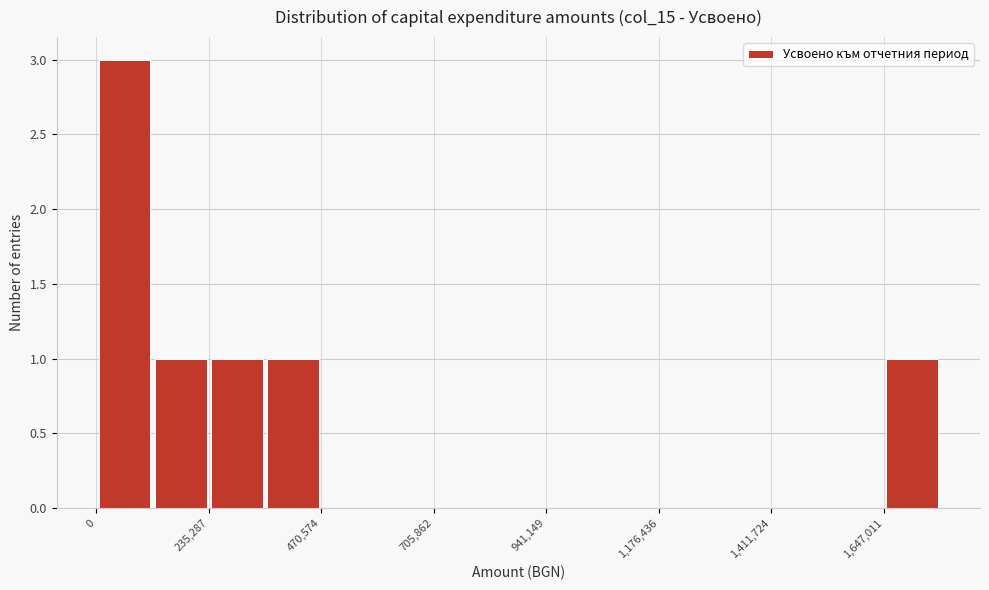

Around what value on the x-axis is the tallest bar? Give the approximate position of its centre, as read against the axis.

50000